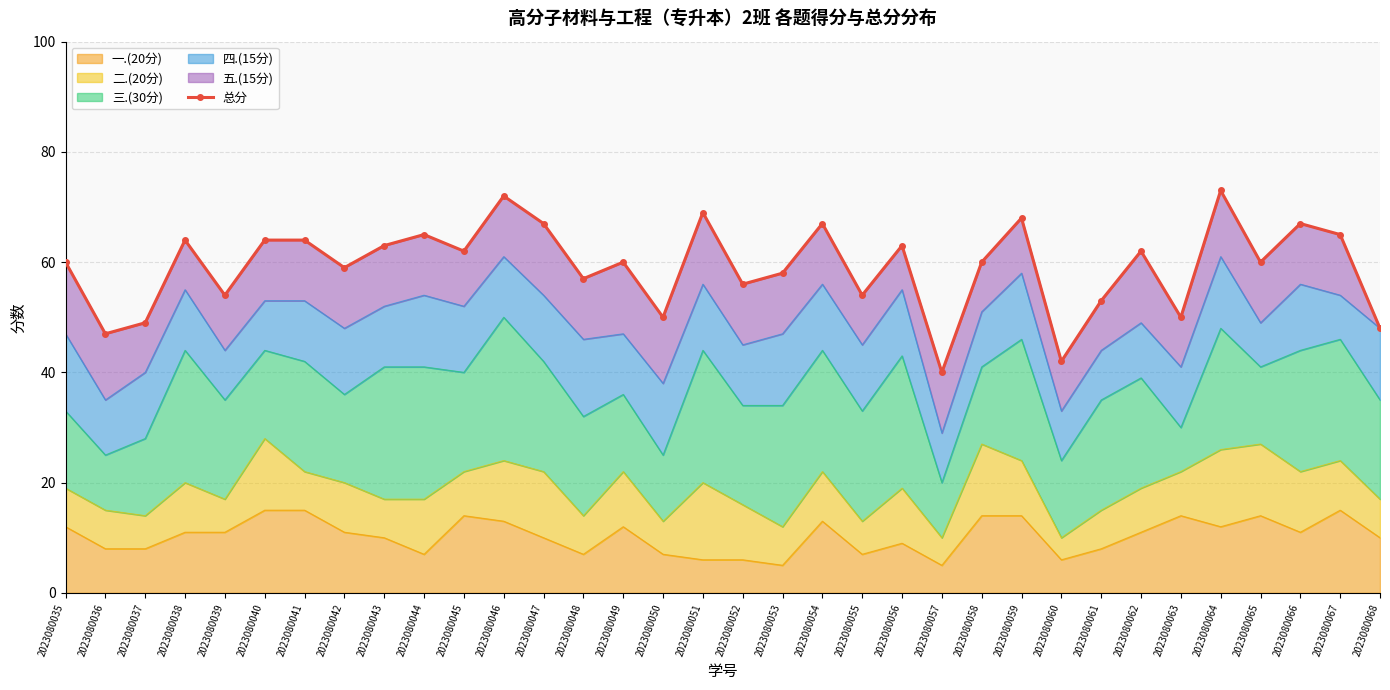

True or false: the data shows 67 at 2023080047.

True